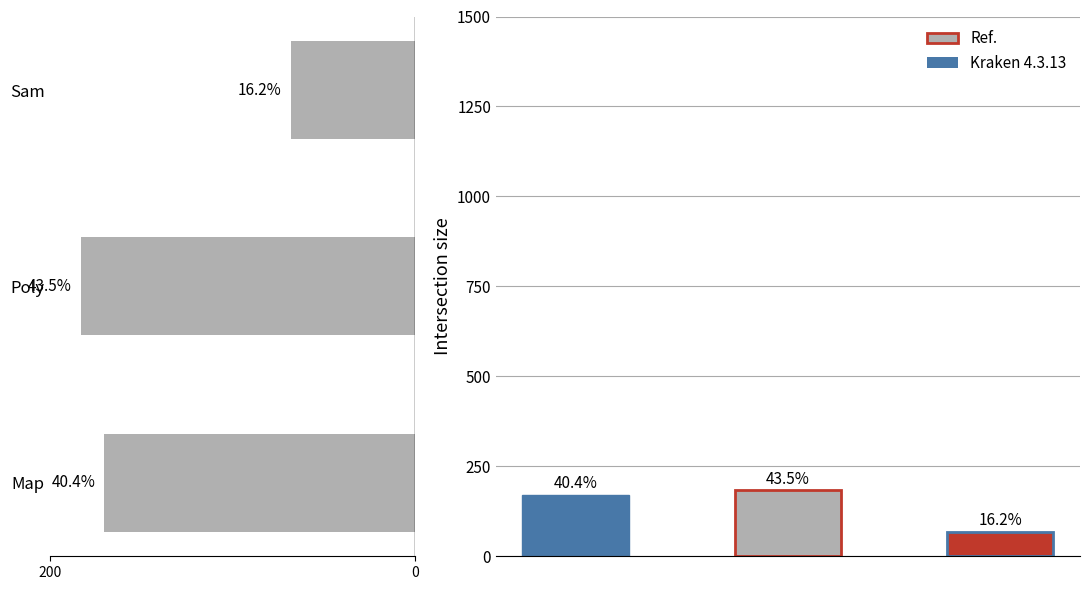

True or false: the data shows 170 at Map.

True